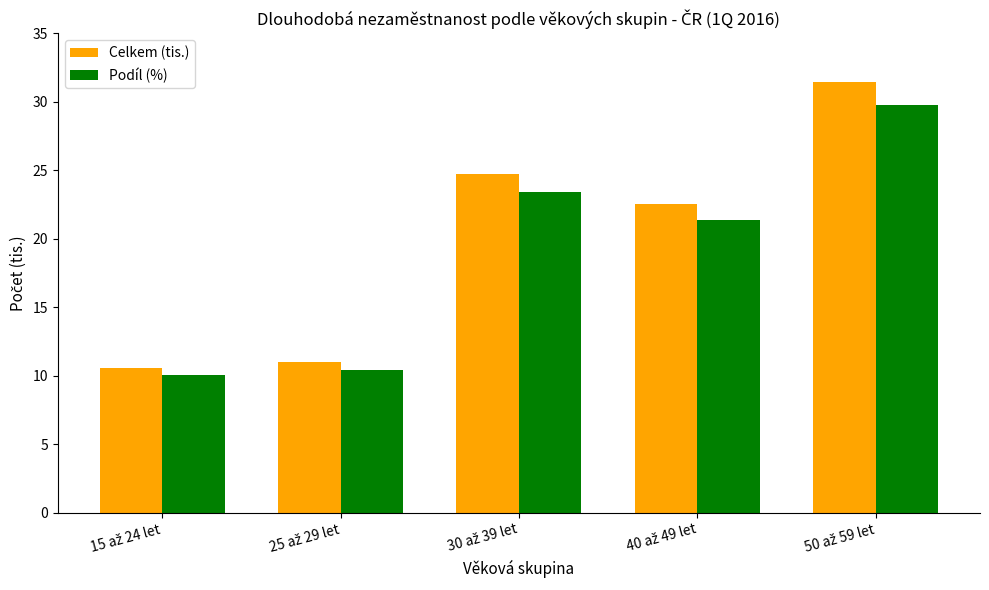

What is the average value of the Podíl (%) series?

19.0